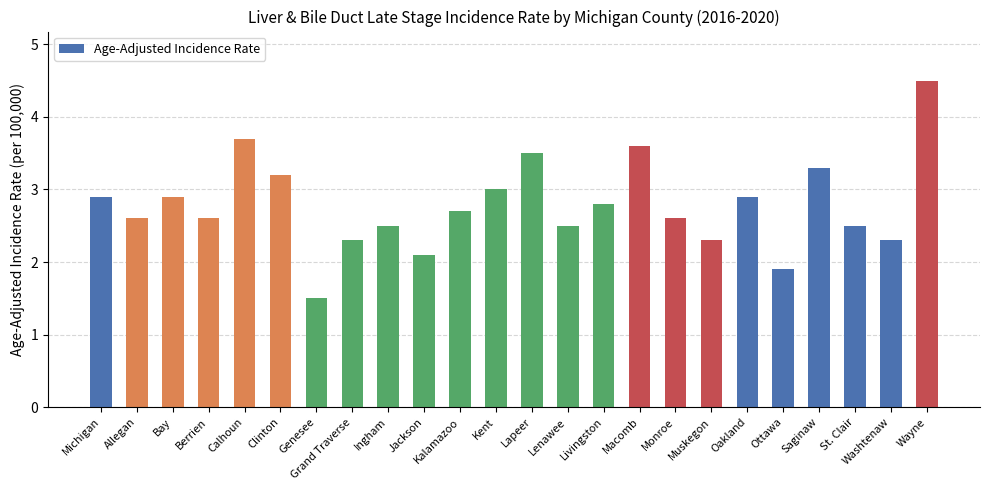

What is the difference between the maximum and minimum values?

3.0